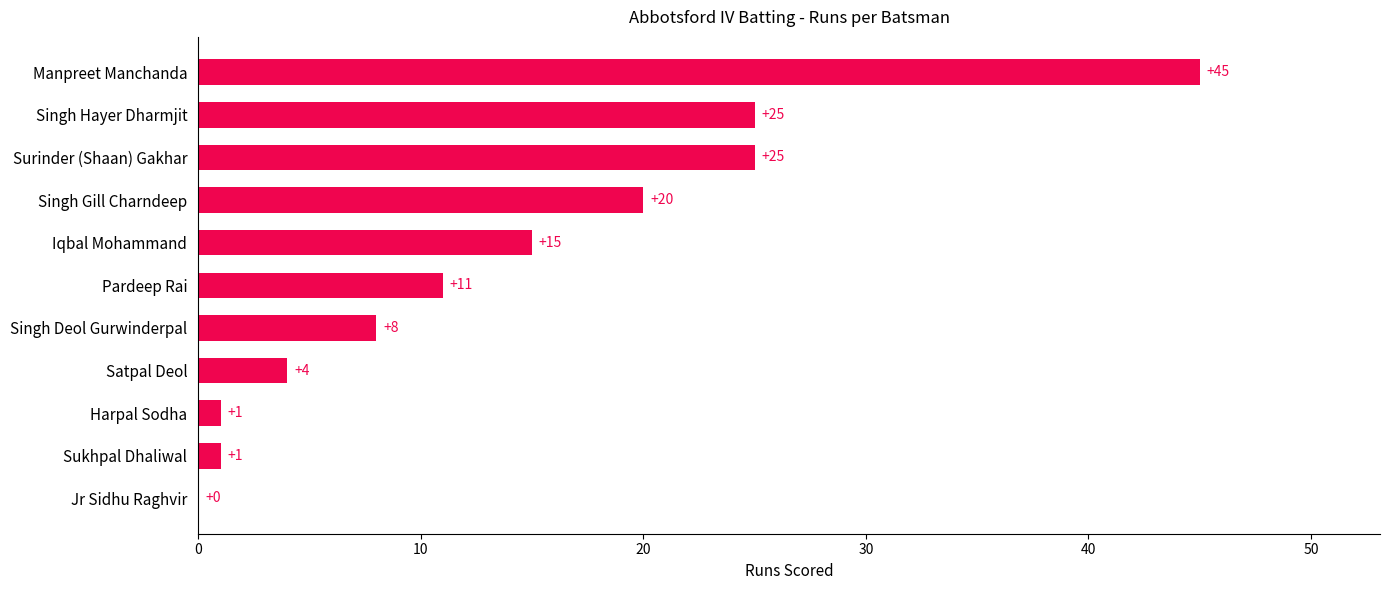

At which category does the chart reach its peak across all series?

Manpreet Manchanda